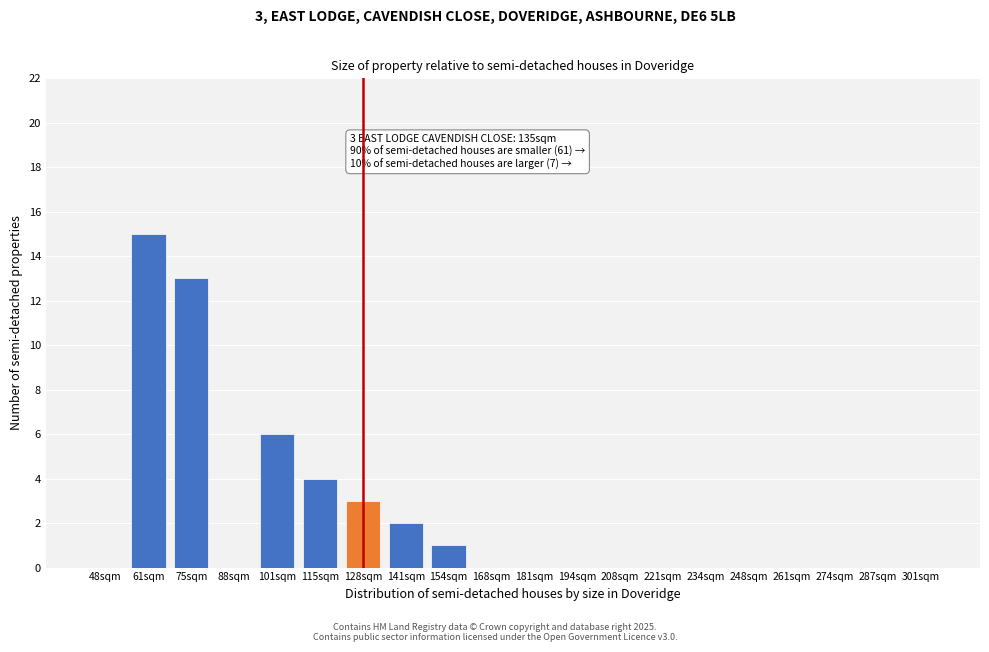

Reading left to right, extract all data points from this chart.

48sqm=0	61sqm=15	75sqm=13	88sqm=0	101sqm=6	115sqm=4	128sqm=3	141sqm=2	154sqm=1	168sqm=0	181sqm=0	194sqm=0	208sqm=0	221sqm=0	234sqm=0	248sqm=0	261sqm=0	274sqm=0	287sqm=0	301sqm=0